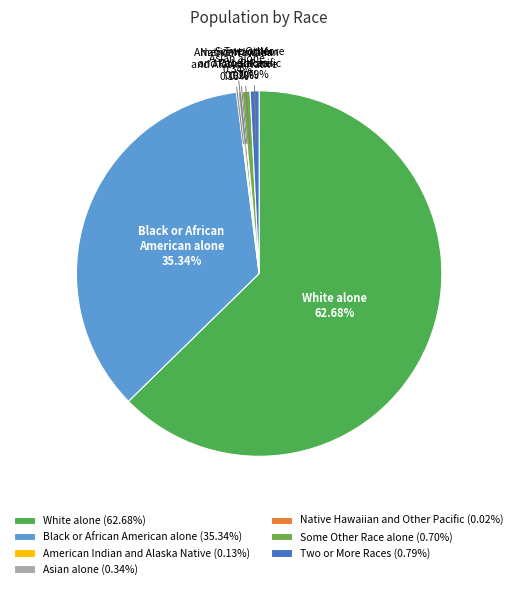

To the nearest percent, what portion does Some Other Race alone represent?

1%